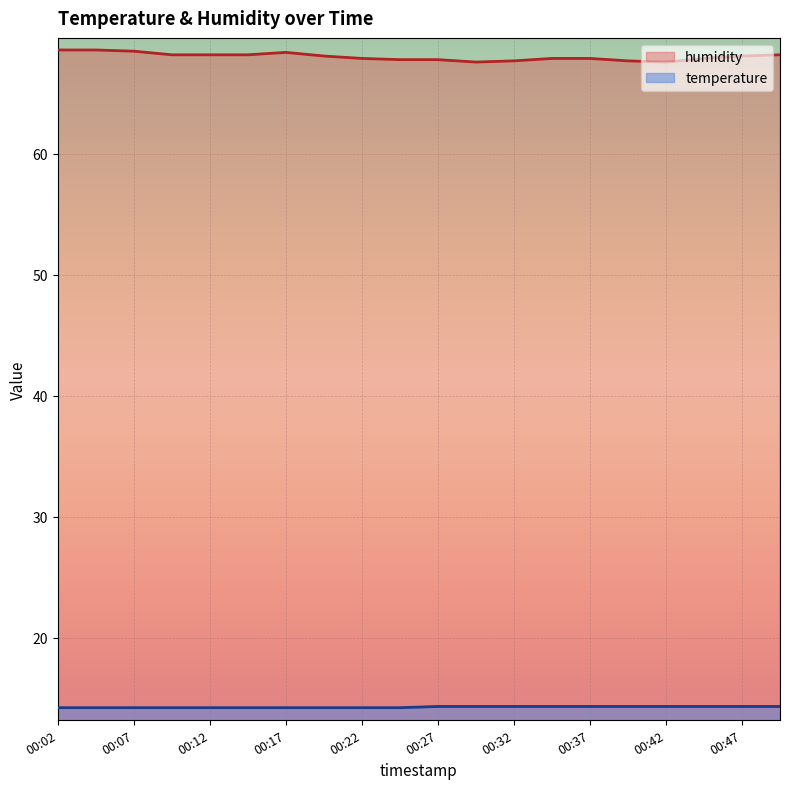

How many lines are shown in the chart?

2